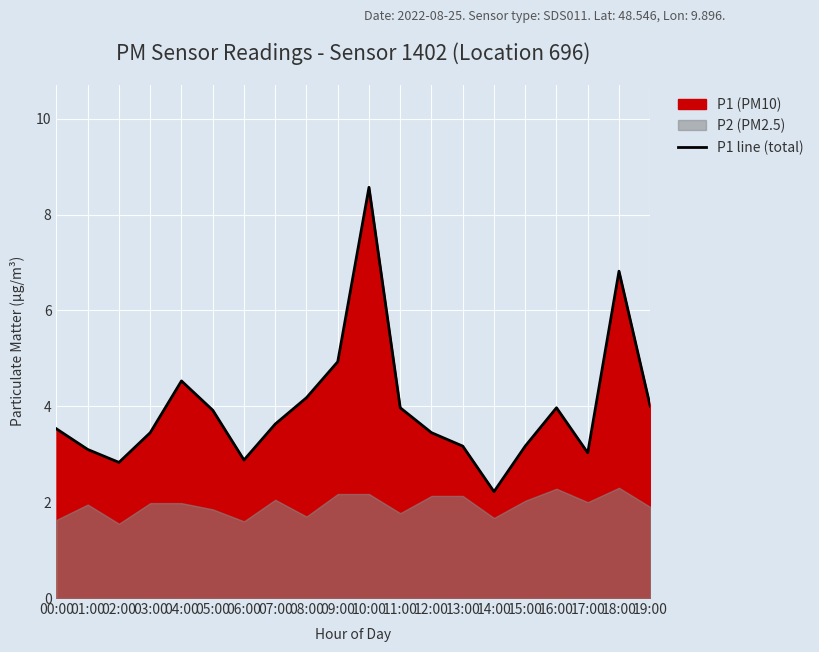

Read the value at 19:00.

4.0